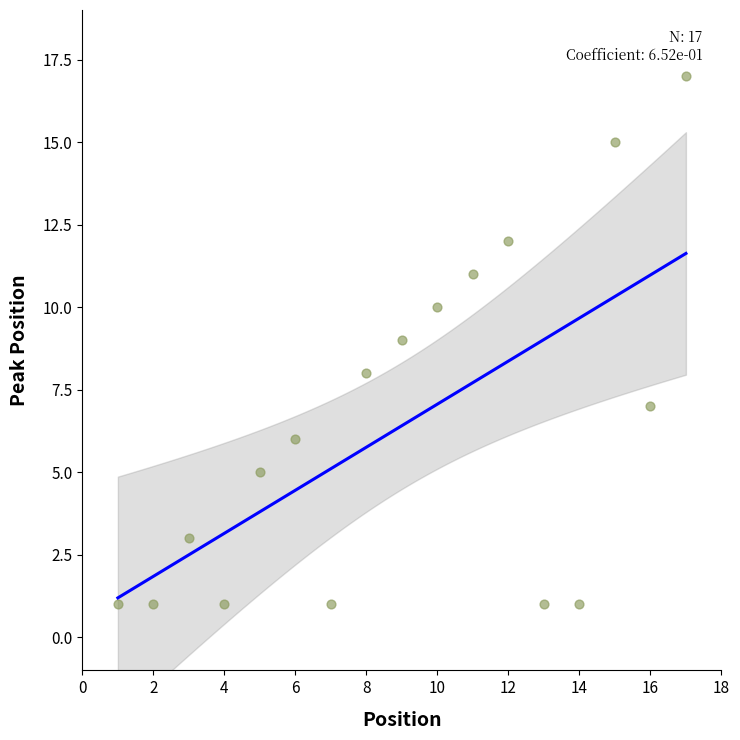

What is the range of Y values (max minus min)?

16